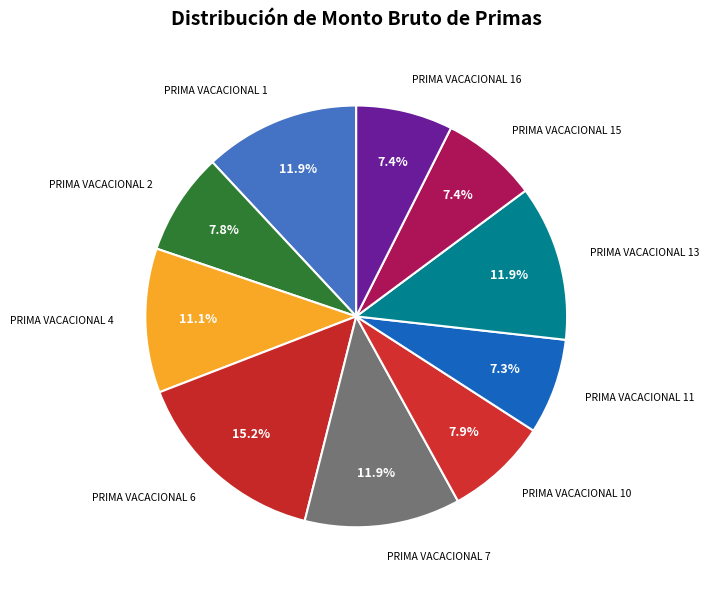

Which category has the biggest portion of the pie?

PRIMA VACACIONAL 6